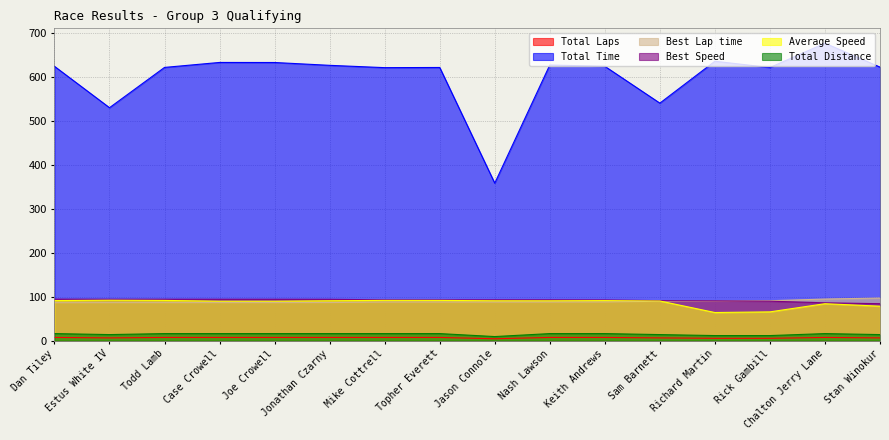

Which has a higher value, Dan Tiley or Mike Cottrell?

Dan Tiley